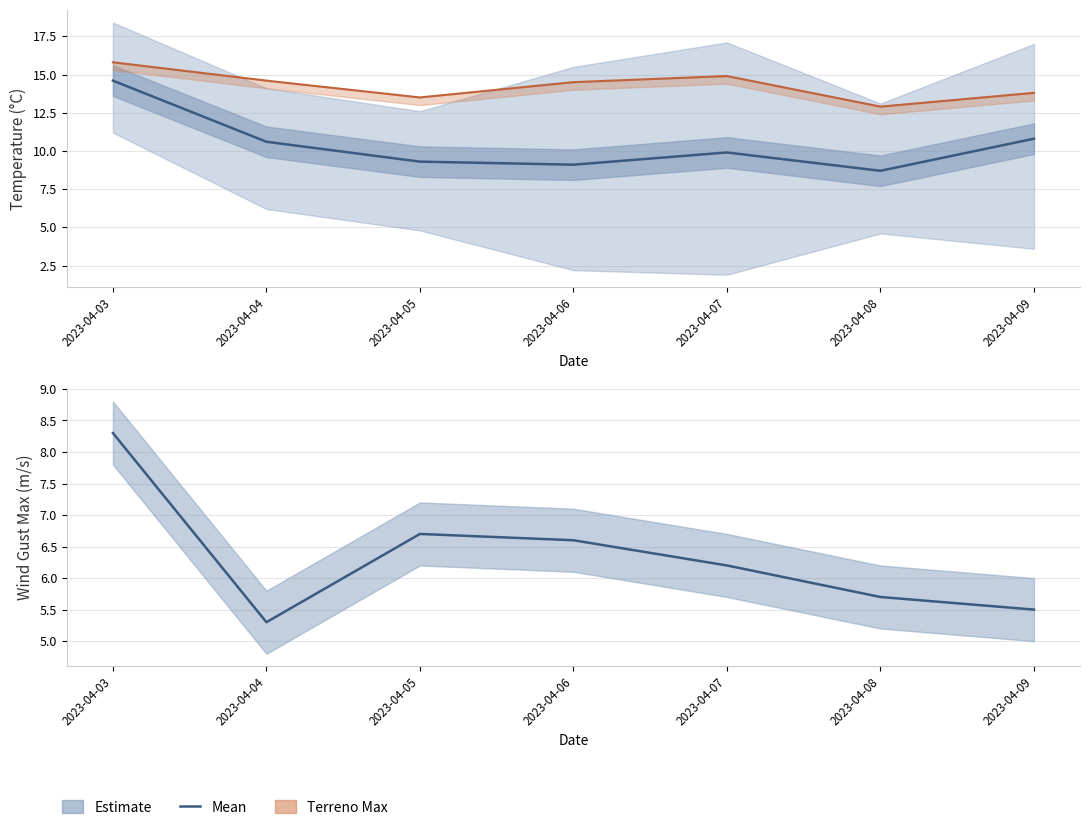

What is the value of the Temp Mean point at the 3rd from the left?

9.3